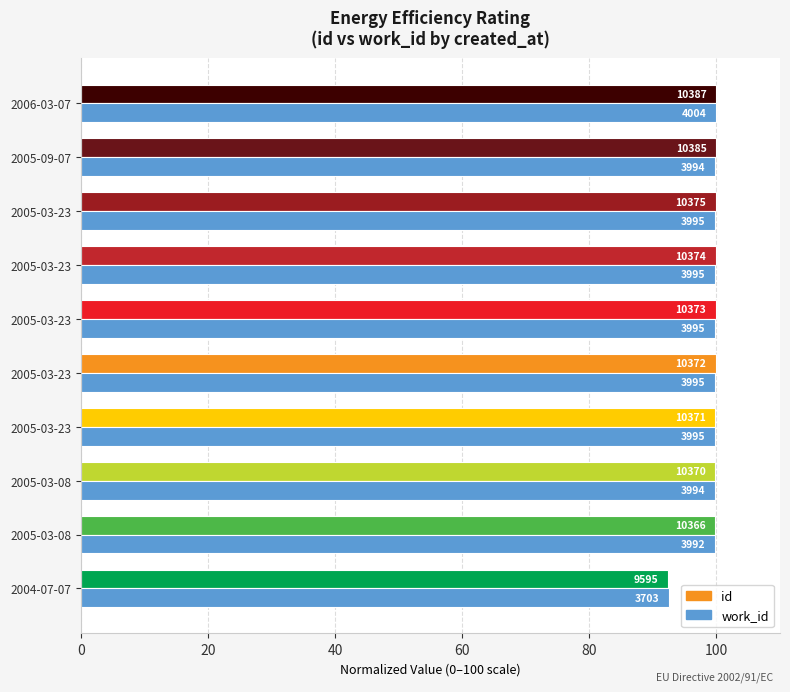

What are all the series names shown in the legend?

id, work_id